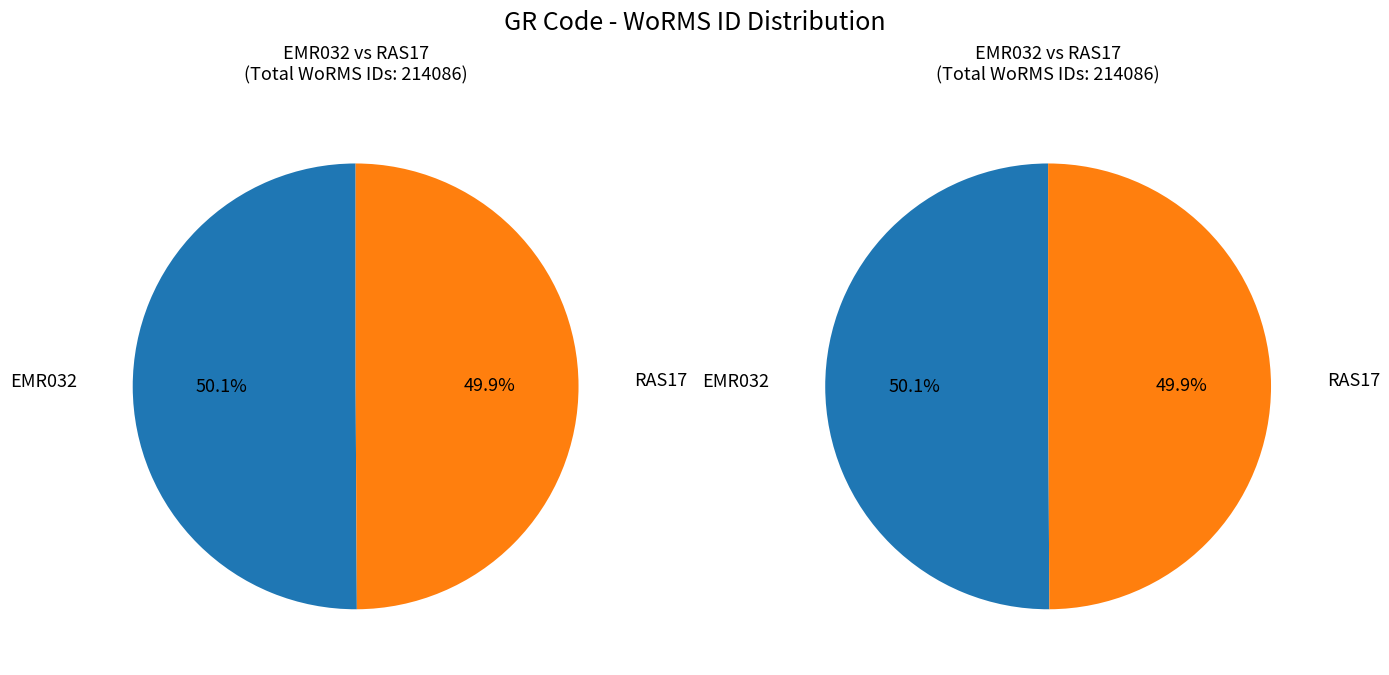

What percentage is NOT represented by EMR032?

49.9%